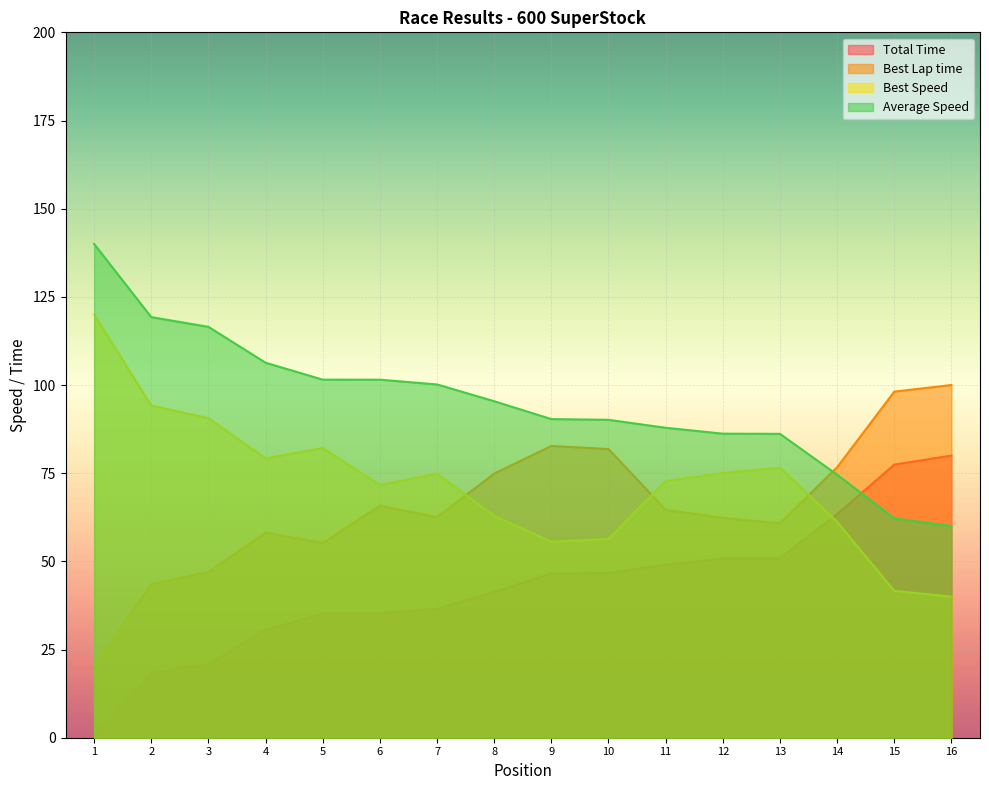

What is the difference between the maximum and second lowest values in the Total Time series?

61.7